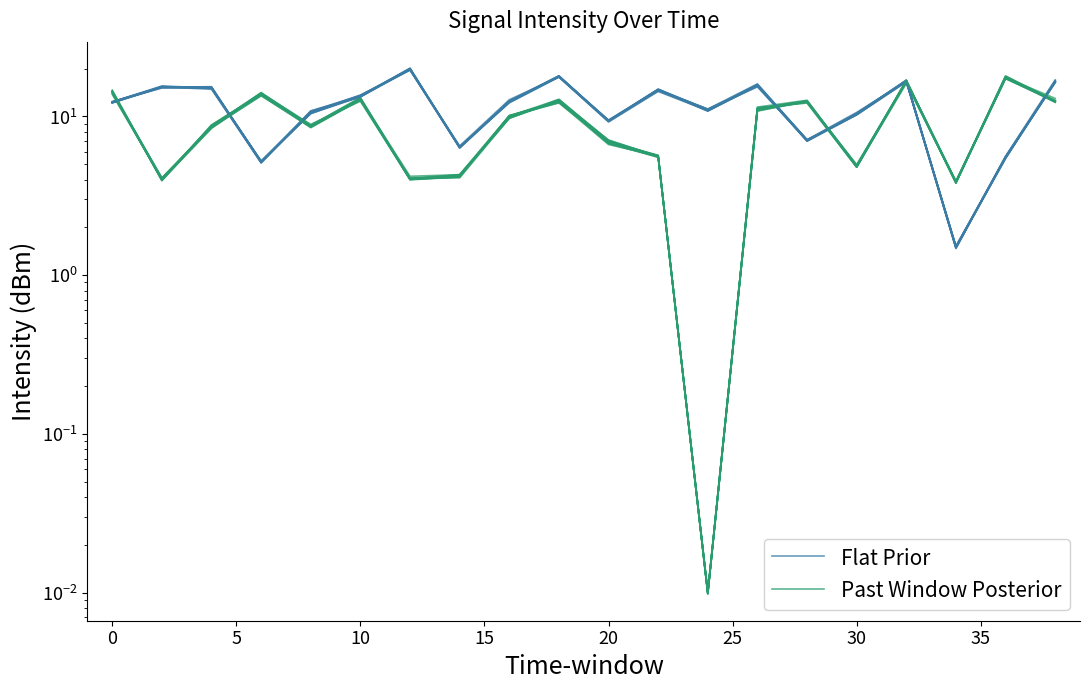

What are all the series names shown in the legend?

Flat Prior, Past Window Posterior